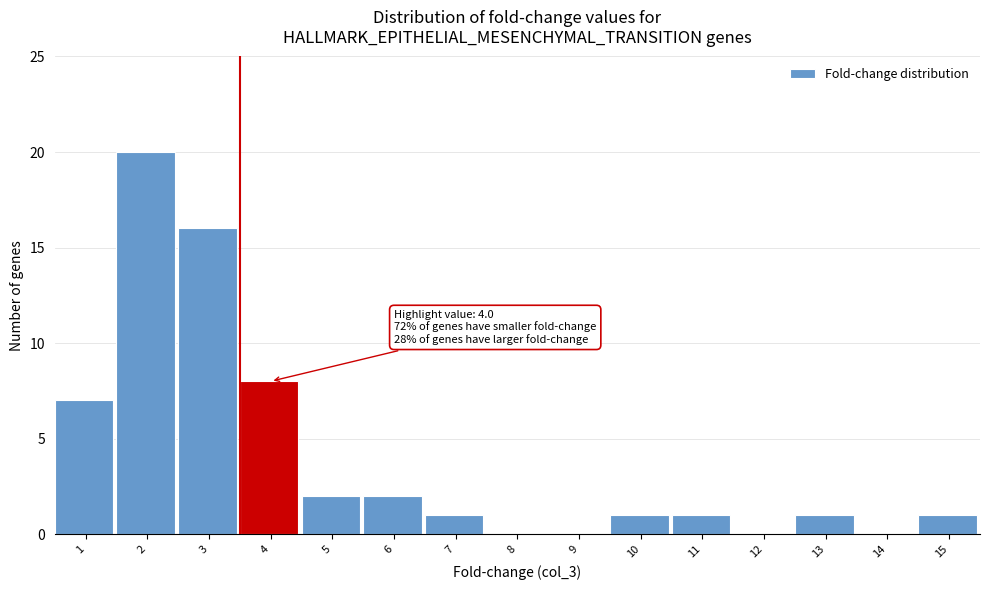

Reading left to right, transcribe all the data shown in this chart.

1=7	2=20	3=16	4=8	5=2	6=2	7=1	8=0	9=0	10=1	11=1	12=0	13=1	14=0	15=1